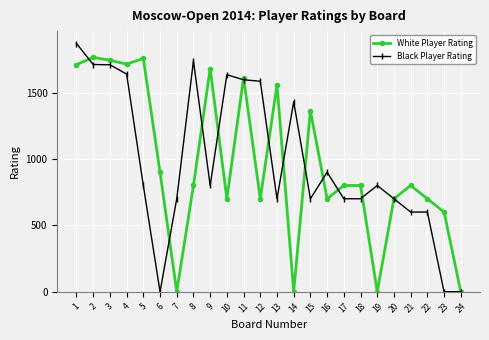

What is the average value of the Black Player Rating series?

984